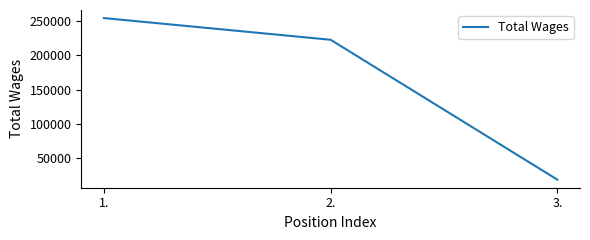

Reading left to right, extract all data points from this chart.

1.=253568	2.=222115	3.=19317